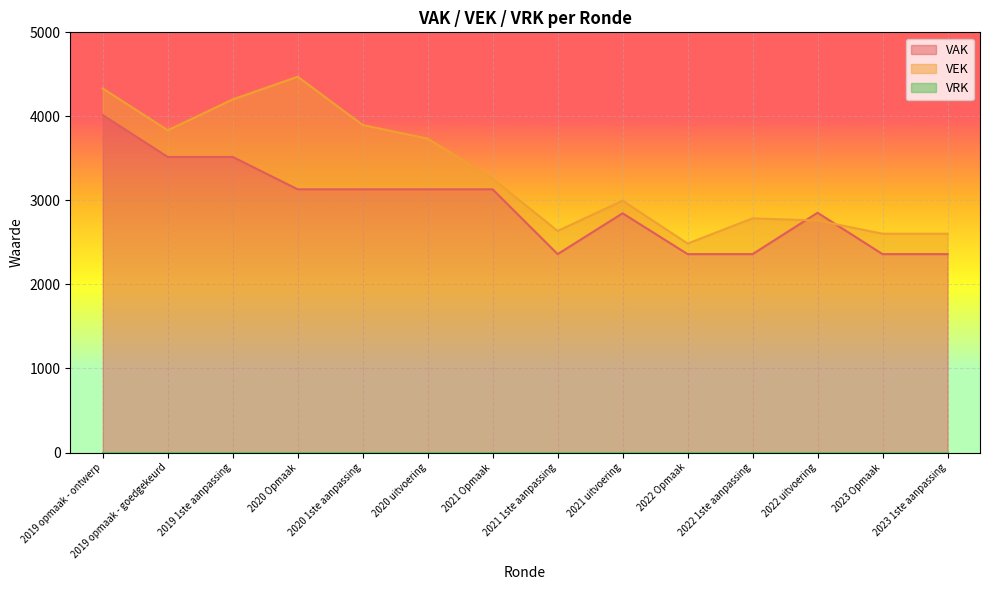

Reading right to left, list all the values displayed in this chart.

VAK: 2023 1ste aanpassing=2361	2023 Opmaak=2361	2022 uitvoering=2853	2022 1ste aanpassing=2361	2022 Opmaak=2361	2021 uitvoering=2847	2021 1ste aanpassing=2361	2021 Opmaak=3132	2020 uitvoering=3132	2020 1ste aanpassing=3132	2020 Opmaak=3132	2019 1ste aanpassing=3517	2019 opmaak - goedgekeurd=3517	2019 opmaak - ontwerp=4015
VEK: 2023 1ste aanpassing=2604	2023 Opmaak=2604	2022 uitvoering=2761	2022 1ste aanpassing=2787	2022 Opmaak=2487	2021 uitvoering=2997	2021 1ste aanpassing=2637	2021 Opmaak=3258	2020 uitvoering=3735	2020 1ste aanpassing=3897	2020 Opmaak=4472	2019 1ste aanpassing=4202	2019 opmaak - goedgekeurd=3834	2019 opmaak - ontwerp=4332